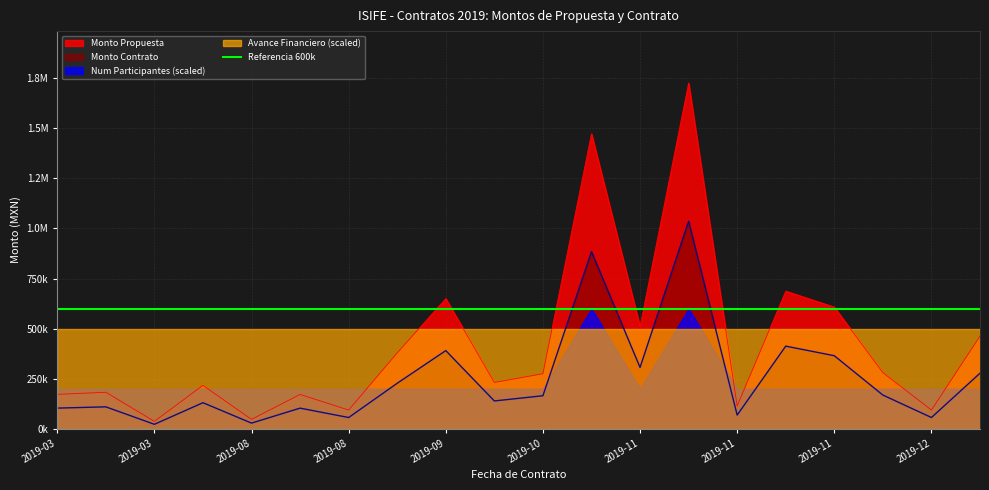

What is the lowest value of the Monto Propuesta series?

36540.0